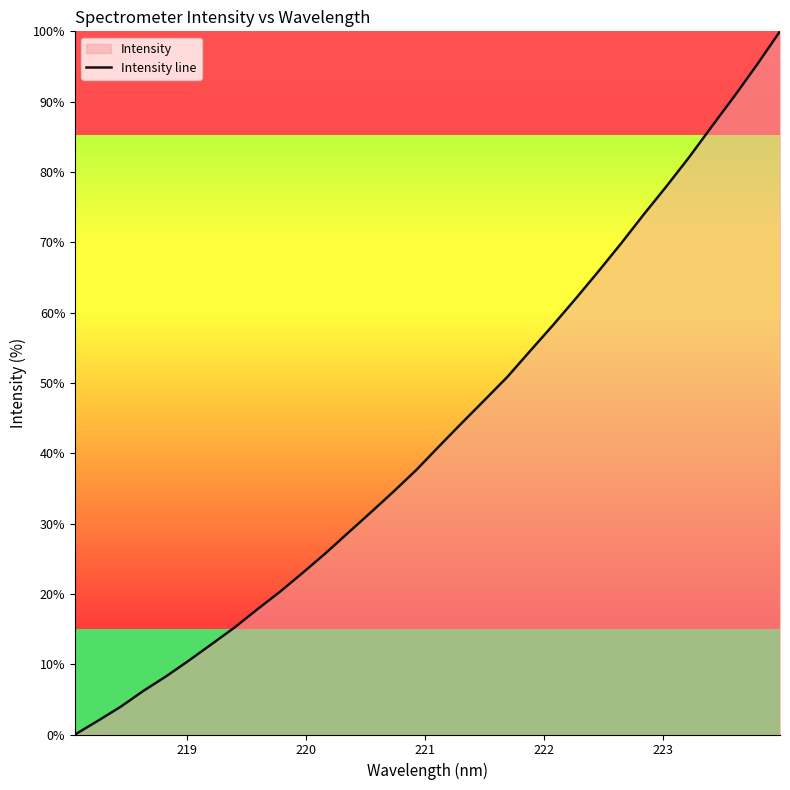

What is the sum of all values?

1378.8